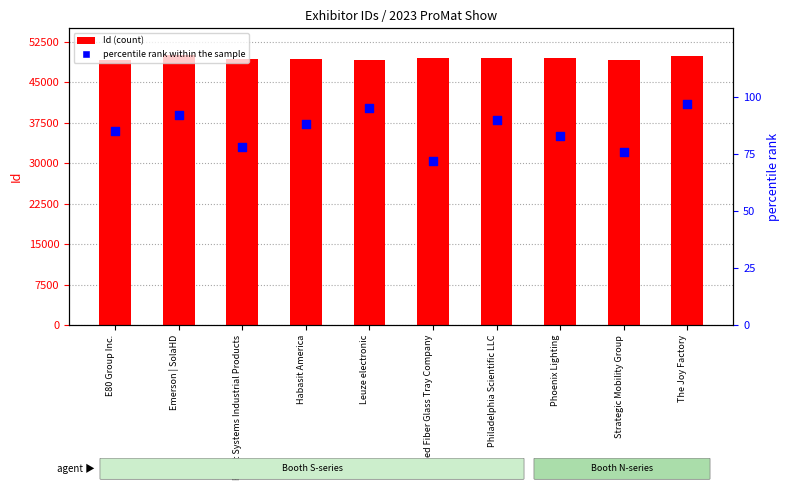

Is the value of Id at Molded Fiber Glass Tray Company greater than the value of percentile rank within the sample at Philadelphia Scientific LLC?

Yes